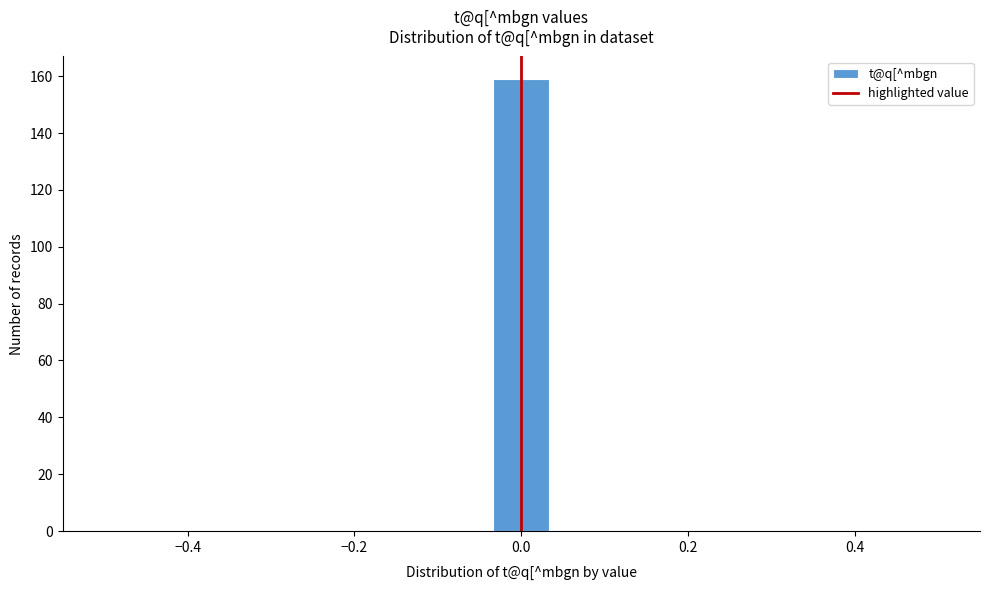

Around what value on the x-axis is the tallest bar? Give the approximate position of its centre, as read against the axis.

0.00